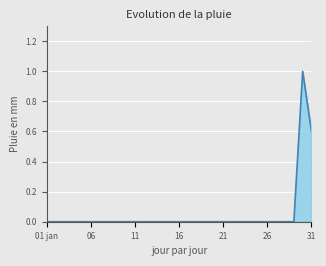

What is the difference between the maximum and minimum values?

1.0